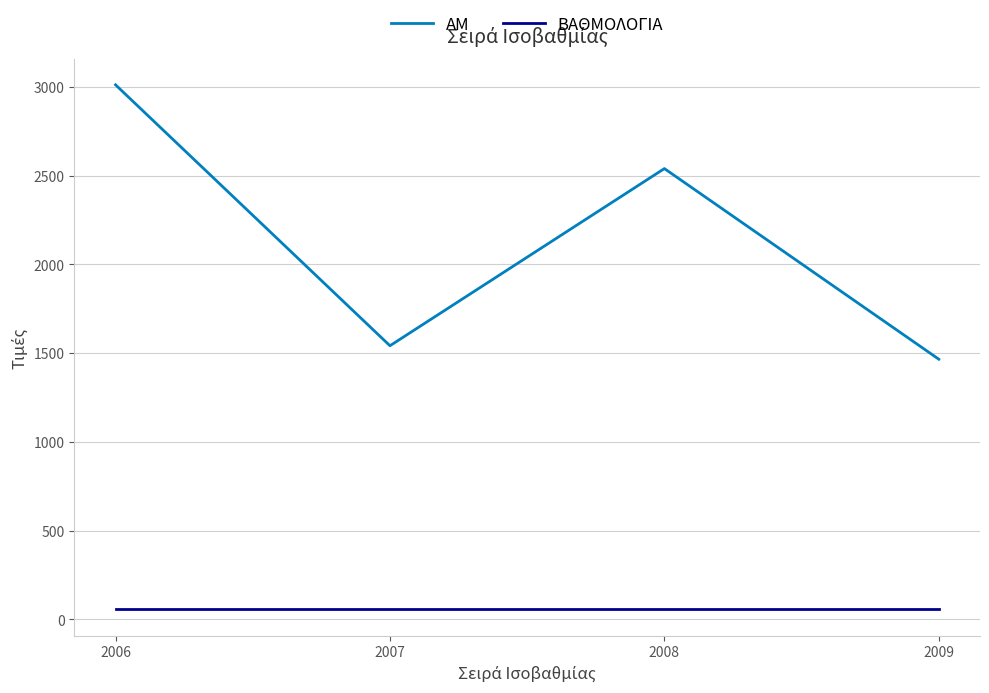

At how many categories does at least one series exceed 2122?

2